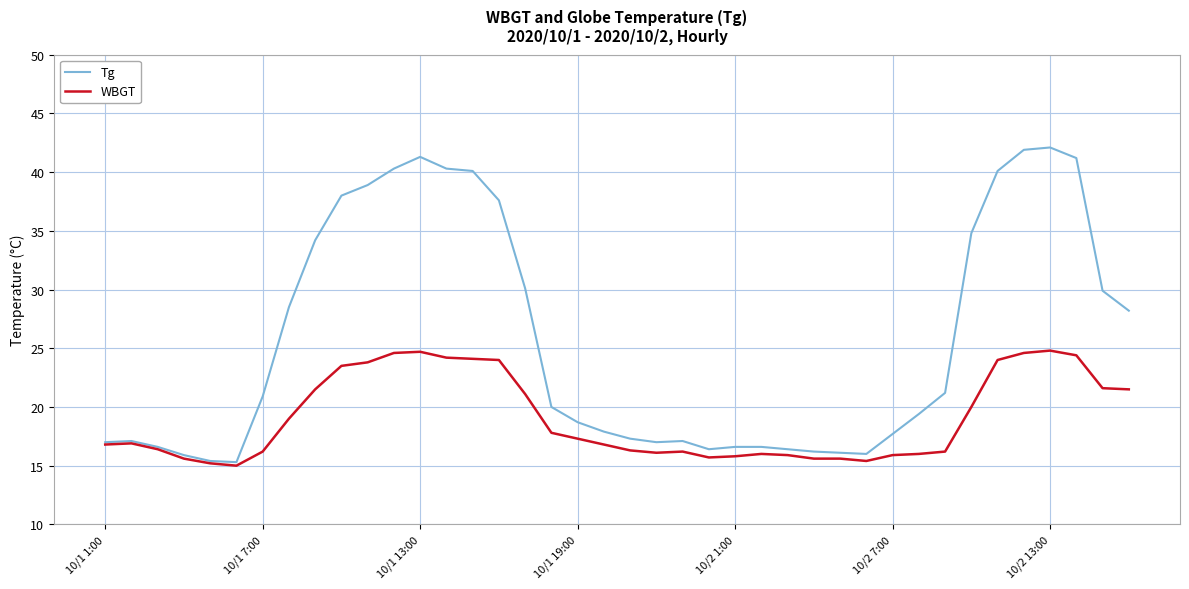

Rank the series by their maximum value, from highest to lowest.

Tg, WBGT